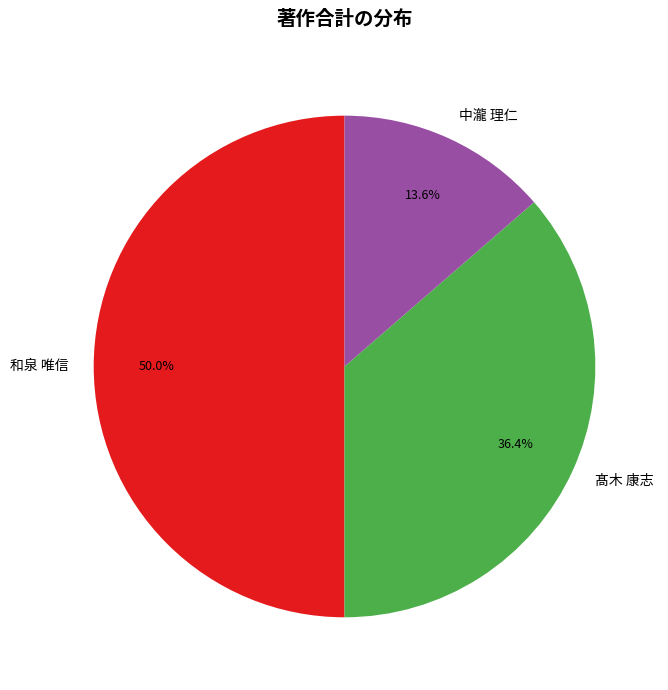

Between 中瀧 理仁 and 髙木 康志, which is larger?

髙木 康志